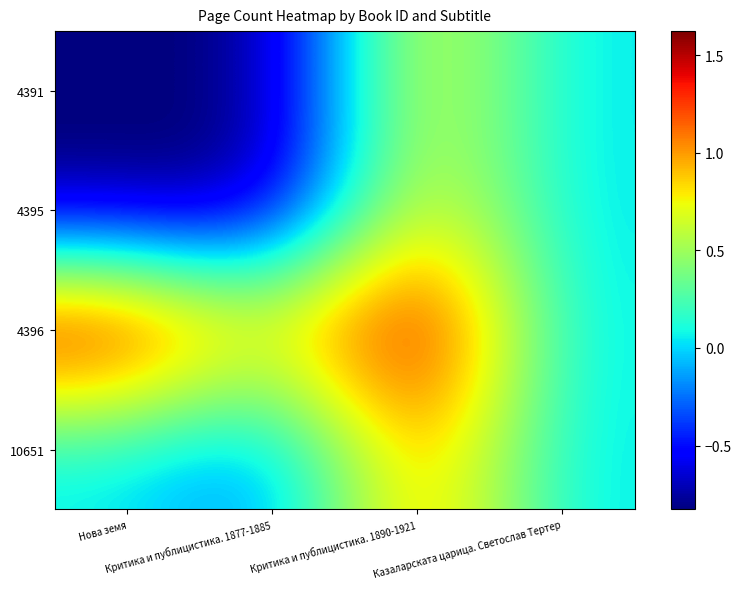

Reading left to right, what are all the values shown in this chart?

4391: Нова земя=-0.8	Критика и публицистика. 1877-1885=-0.8	Критика и публицистика. 1890-1921=0.8	Казаларската царица. Светослав Тертер=0.0
4395: Нова земя=-0.8	Критика и публицистика. 1877-1885=-0.8	Критика и публицистика. 1890-1921=0.8	Казаларската царица. Светослав Тертер=0.0
4396: Нова земя=1.6	Критика и публицистика. 1877-1885=0.8	Критика и публицистика. 1890-1921=1.6	Казаларската царица. Светослав Тертер=0.0
10651: Нова земя=0.0	Критика и публицистика. 1877-1885=-0.3	Критика и публицистика. 1890-1921=1.1	Казаларската царица. Светослав Тертер=0.0